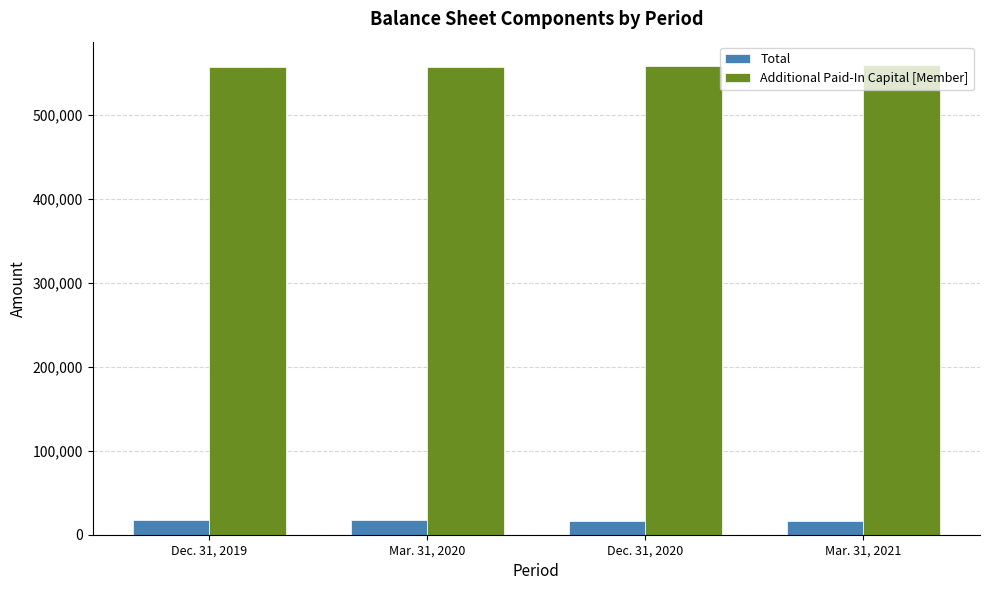

What is the difference between the maximum and minimum values in the Additional Paid-In Capital [Member] series?

2169